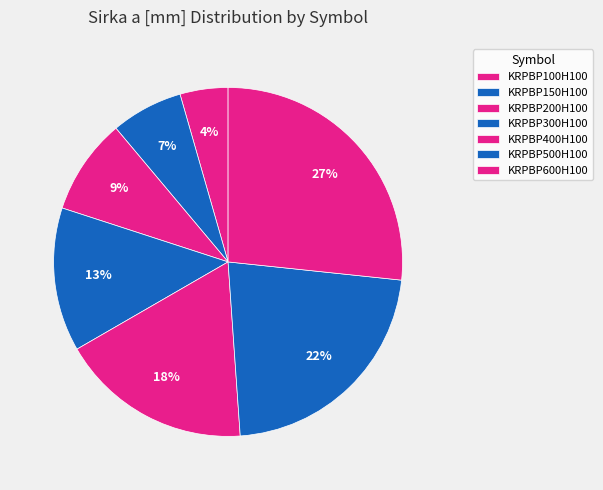

Is it true that KRPBP100H100 is 1% of the pie?

False